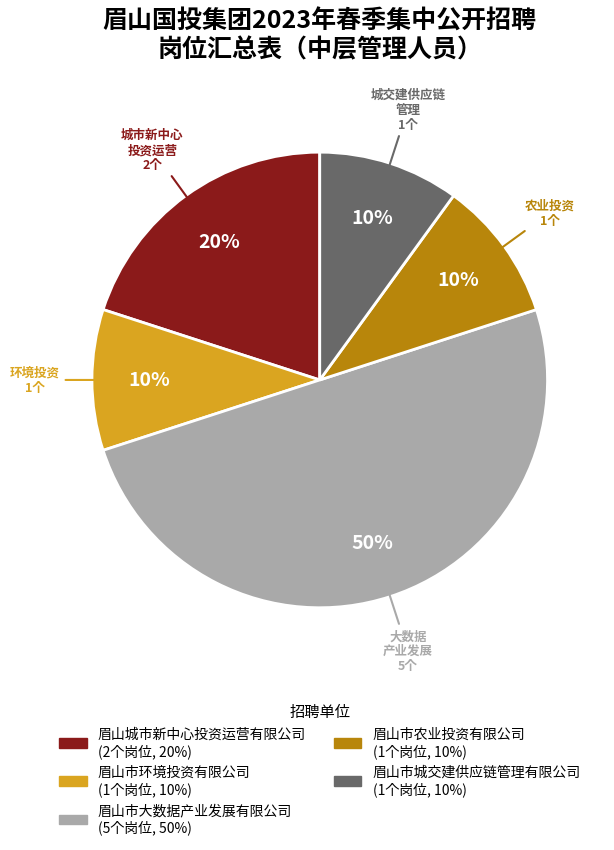

To the nearest percent, what percentage of the pie is 眉山城市新中心投资运营有限公司?

20%